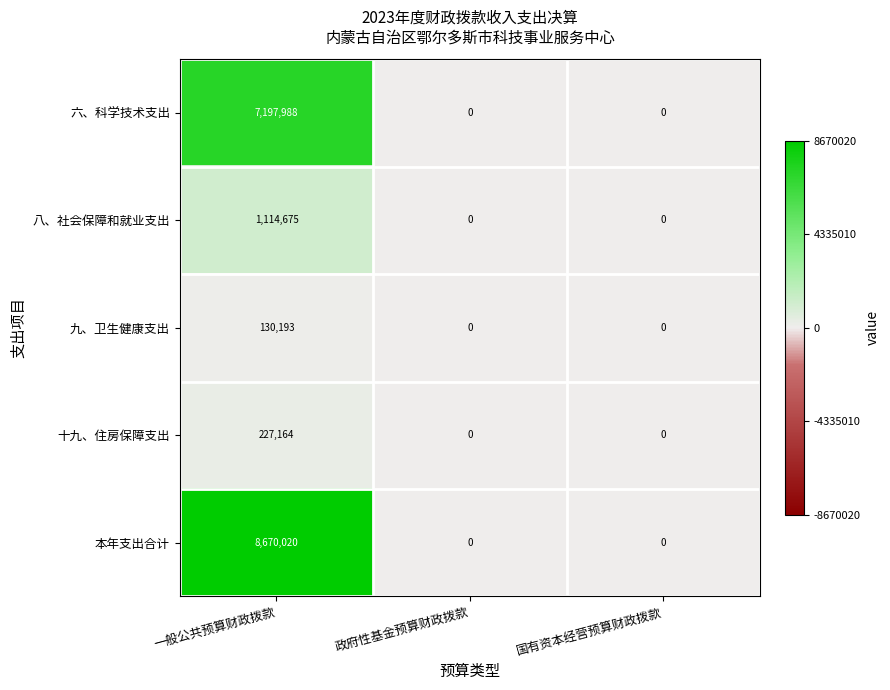

Which series has the largest total across all categories?

本年支出合计